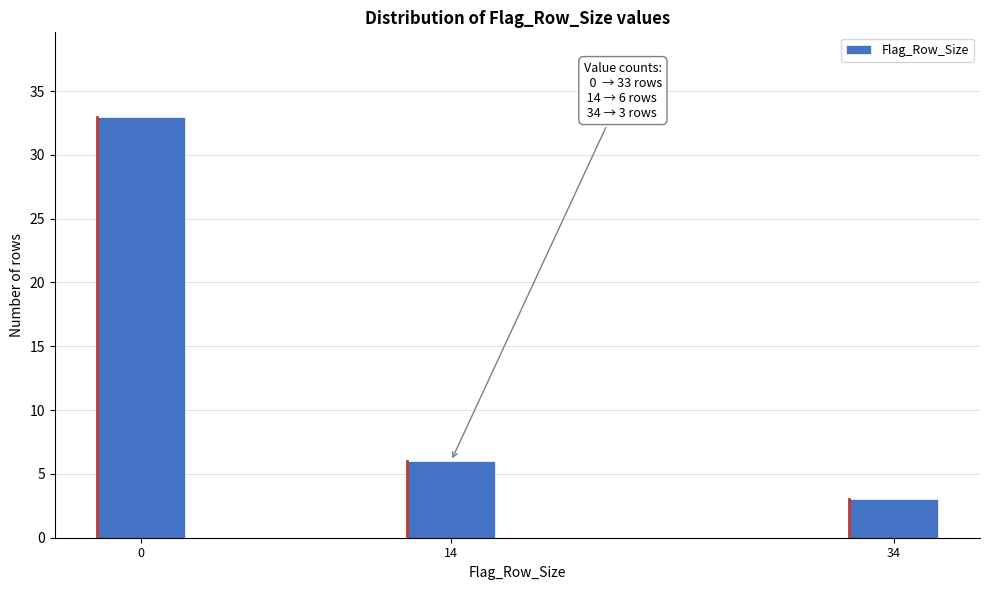

Reading left to right, what are all the values shown in this chart?

33	6	3